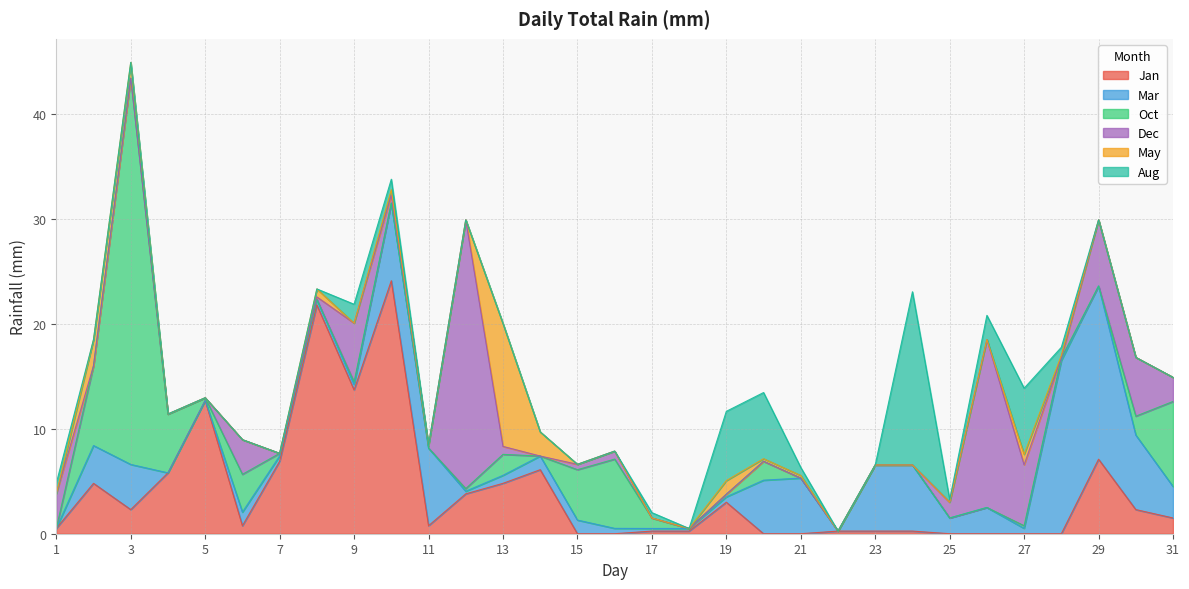

Reading right to left, list all the values displayed in this chart.

Jan: 31=1.5	30=2.3	29=7.1	28=0.0	27=0.0	26=0.0	25=0.0	24=0.2	23=0.2	22=0.2	21=0.0	20=0.0	19=3.0	18=0.2	17=0.2	16=0.0	15=0.0	14=6.1	13=4.8	12=3.8	11=0.8	10=24.1	9=13.7	8=21.8	7=6.9	6=0.8	5=12.7	4=5.8	3=2.3	2=4.8	1=0.5
Mar: 31=3.0	30=7.1	29=16.5	28=16.5	27=0.5	26=2.5	25=1.5	24=6.3	23=6.3	22=0.0	21=5.3	20=5.1	19=0.5	18=0.2	17=0.2	16=0.5	15=1.3	14=1.3	13=0.8	12=0.2	11=7.4	10=7.4	9=0.5	8=0.5	7=0.5	6=1.3	5=0.0	4=0.0	3=4.3	2=3.6	1=0.0
Oct: 31=8.1	30=1.8	29=0.0	28=0.2	27=0.2	26=0.0	25=0.0	24=0.0	23=0.0	22=0.0	21=0.0	20=1.8	19=0.2	18=0.0	17=1.0	16=6.6	15=4.8	14=0.0	13=2.0	12=0.2	11=0.0	10=0.0	9=0.2	8=0.0	7=0.2	6=3.6	5=0.2	4=5.6	3=36.8	2=7.6	1=0.0
Dec: 31=2.3	30=5.6	29=6.3	28=0.0	27=5.8	26=16.0	25=1.5	24=0.0	23=0.0	22=0.0	21=0.0	20=0.0	19=0.0	18=0.0	17=0.0	16=0.8	15=0.5	14=0.0	13=0.8	12=25.6	11=0.2	10=0.8	9=5.6	8=0.2	7=0.0	6=3.3	5=0.0	4=0.0	3=0.0	2=0.0	1=3.3
May: 31=0.0	30=0.0	29=0.0	28=0.2	27=1.0	26=0.0	25=0.0	24=0.0	23=0.0	22=0.0	21=0.2	20=0.2	19=1.3	18=0.0	17=0.0	16=0.0	15=0.0	14=2.3	13=11.7	12=0.0	11=0.0	10=0.5	9=0.0	8=0.8	7=0.0	6=0.0	5=0.0	4=0.0	3=1.5	2=2.5	1=0.0
Aug: 31=0.0	30=0.0	29=0.0	28=0.8	27=6.3	26=2.3	25=0.2	24=16.5	23=0.0	22=0.0	21=0.8	20=6.3	19=6.6	18=0.0	17=0.5	16=0.0	15=0.0	14=0.0	13=0.0	12=0.0	11=0.0	10=1.0	9=1.8	8=0.0	7=0.0	6=0.0	5=0.0	4=0.0	3=0.0	2=0.0	1=1.0